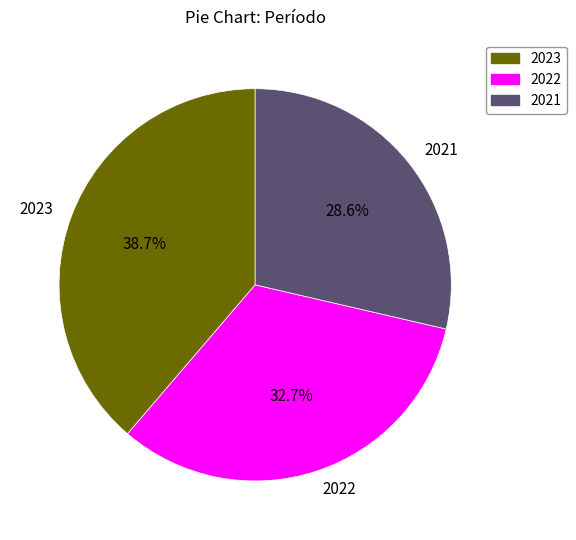

Which category has the biggest portion of the pie?

2023